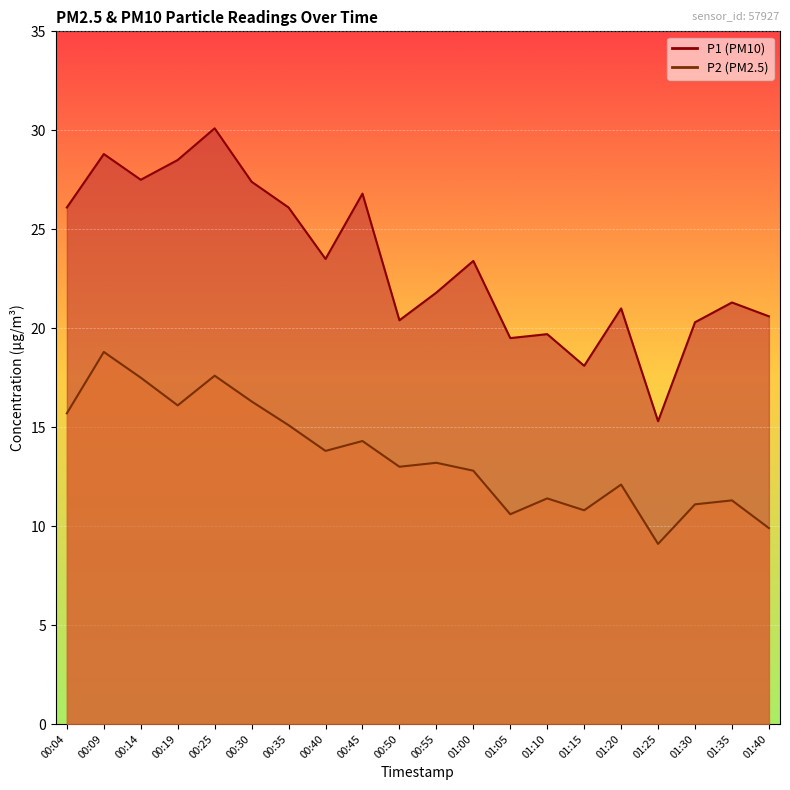

How many interior local peaks does the P1 series have?

7